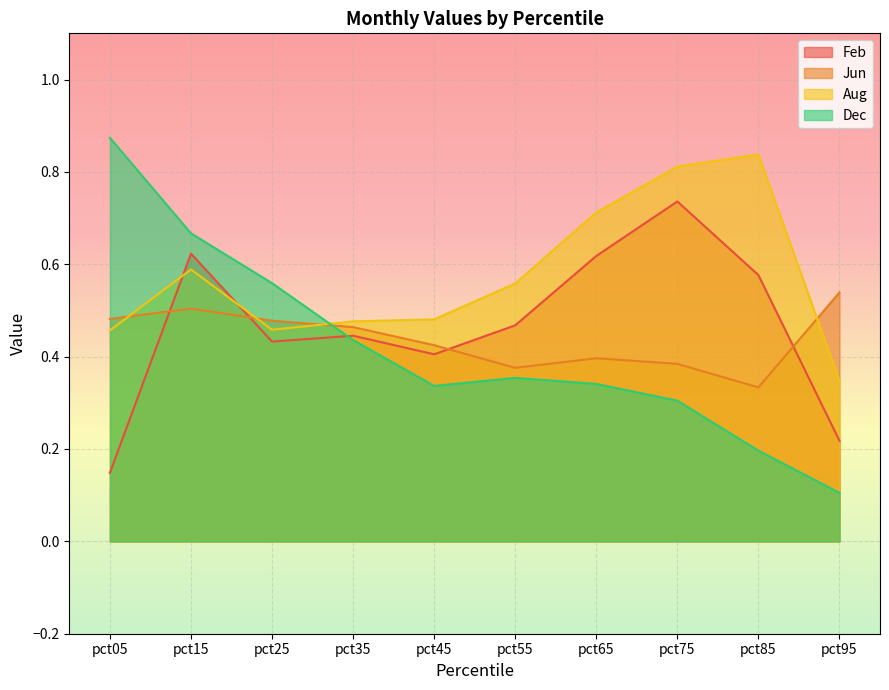

What are all the series names shown in the legend?

Feb, Jun, Aug, Dec